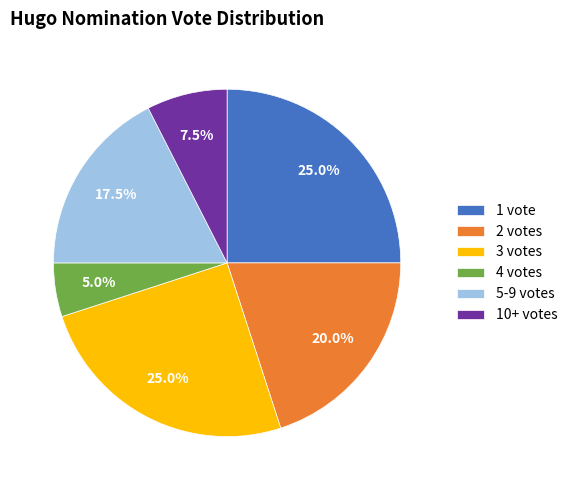

Does any single category account for the majority?

No